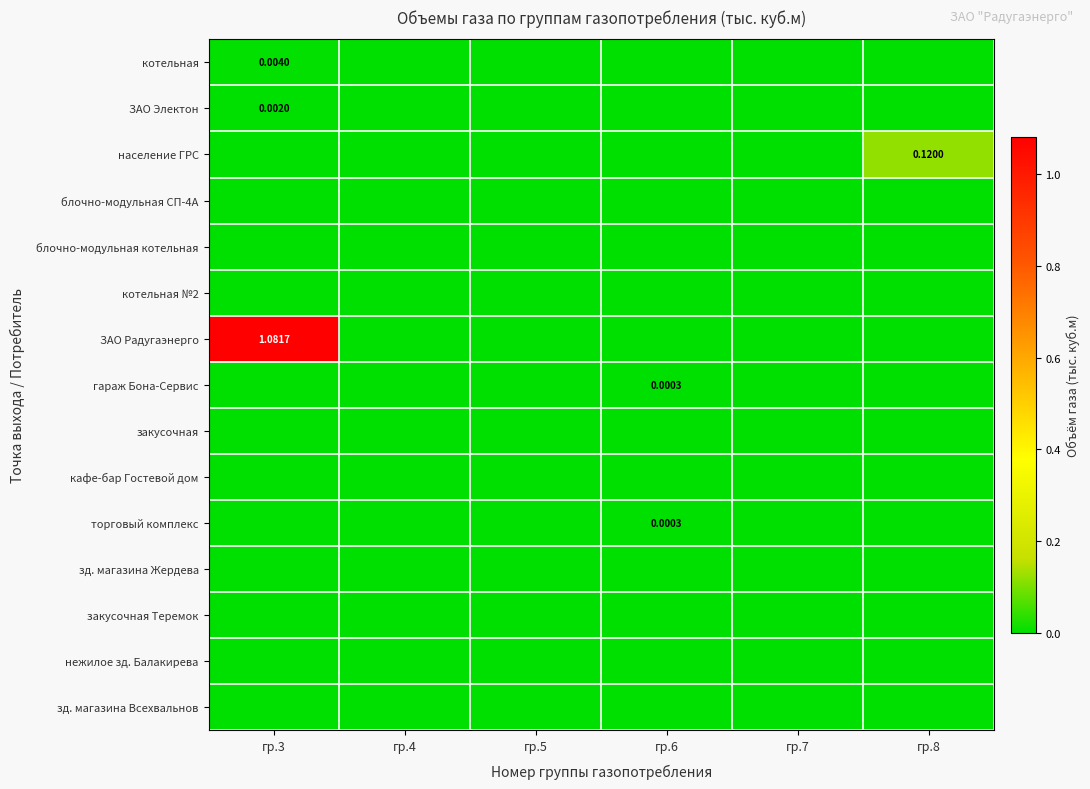

List the labels in order of гараж Бона-Сервис value, smallest first.

гр.3, гр.4, гр.5, гр.7, гр.8, гр.6